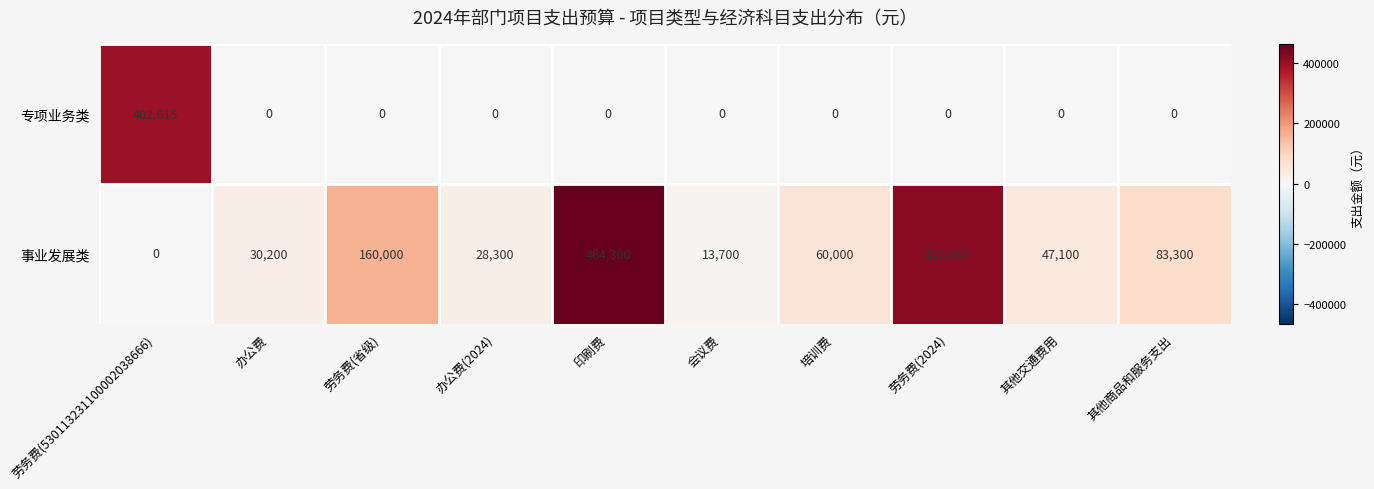

Reading left to right, what are all the values shown in this chart?

专项业务类: 402615	0	0	0	0	0	0	0	0	0
事业发展类: 0	30200	160000	28300	464300	13700	60000	420000	47100	83300